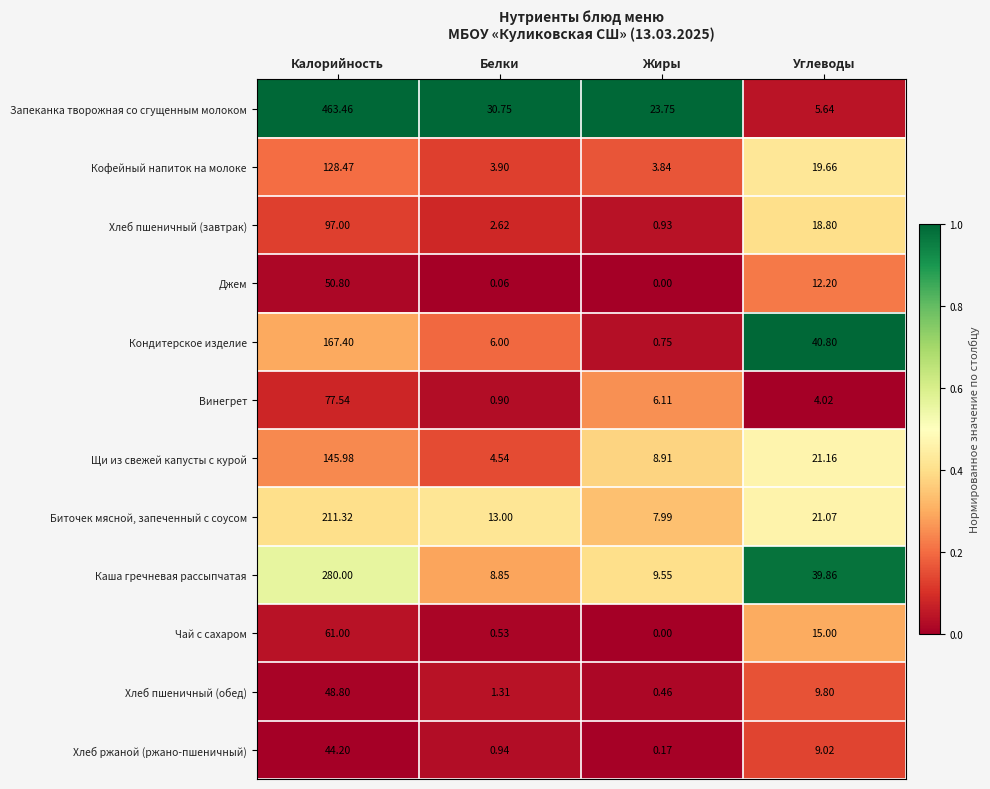

At Белки, list the series in order from largest to smallest.

Запеканка творожная со сгущенным молоком, Биточек мясной, запеченный с соусом, Каша гречневая рассыпчатая, Кондитерское изделие, Щи из свежей капусты с курой, Кофейный напиток на молоке, Хлеб пшеничный (завтрак), Хлеб пшеничный (обед), Хлеб ржаной (ржано-пшеничный), Винегрет, Чай с сахаром, Джем